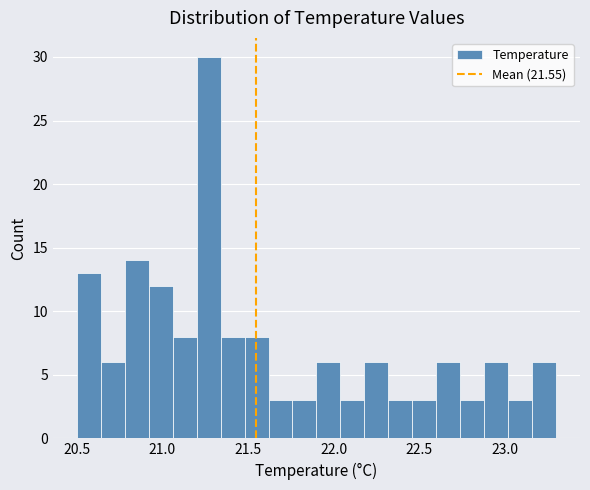

Read against the x-axis, roughly where is the centre of the tallest bar?

21.25